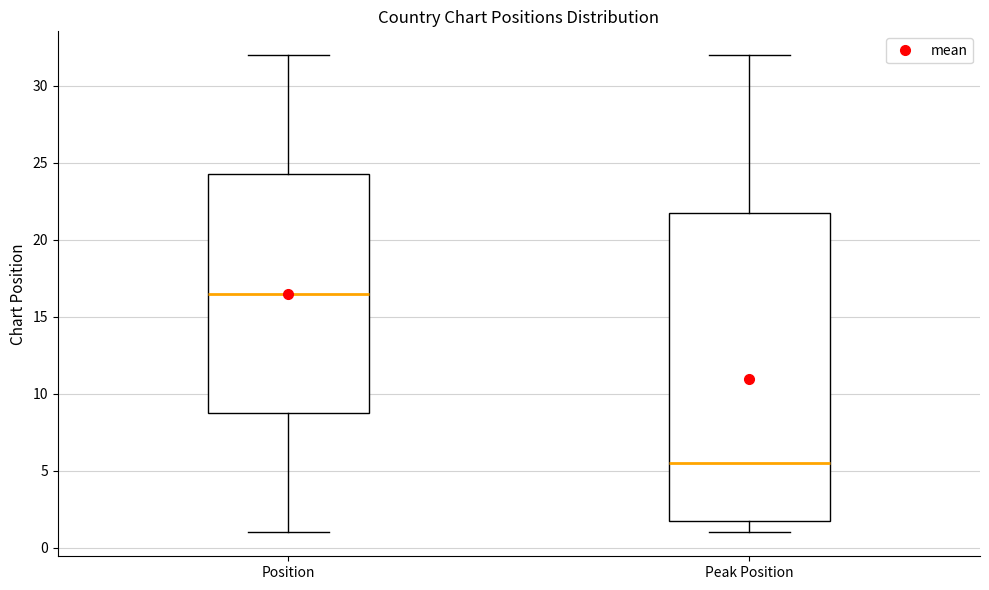

Comparing the boxes themselves (not the whiskers), which one is the tallest?

Peak Position